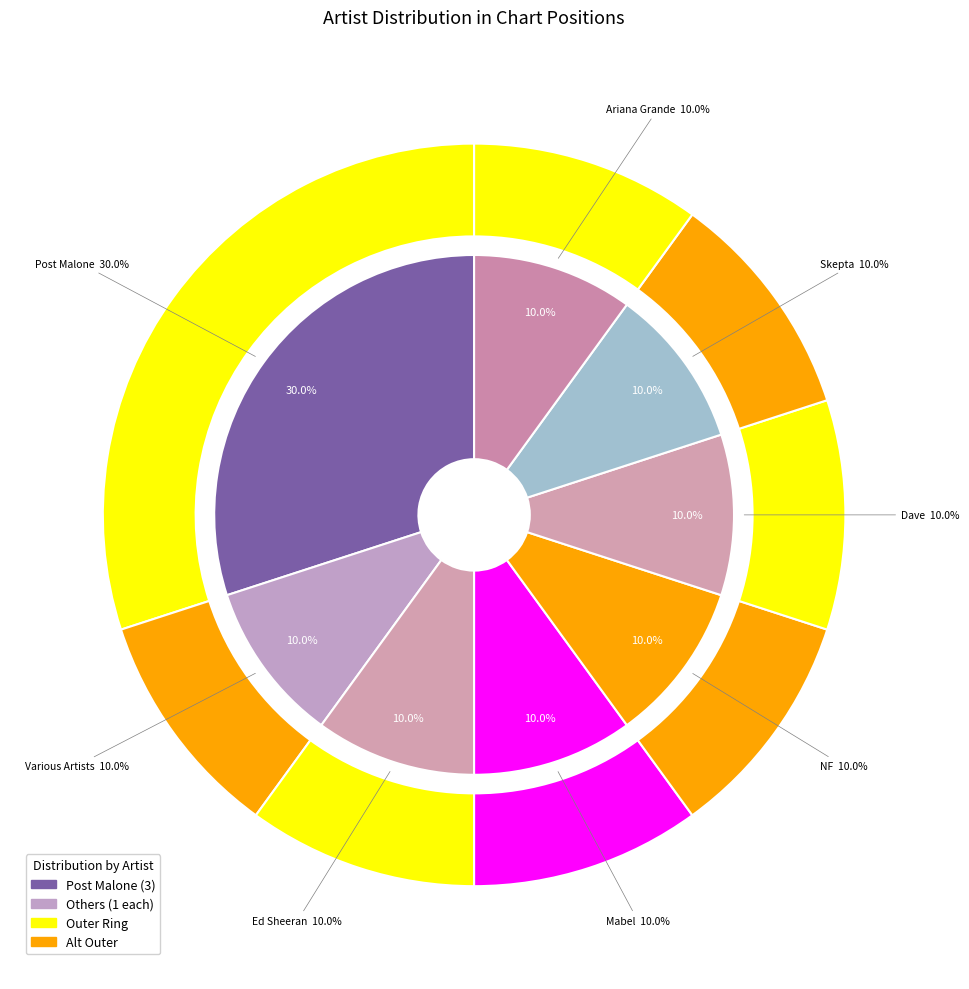

To the nearest percent, what is the average slice percentage?

12%